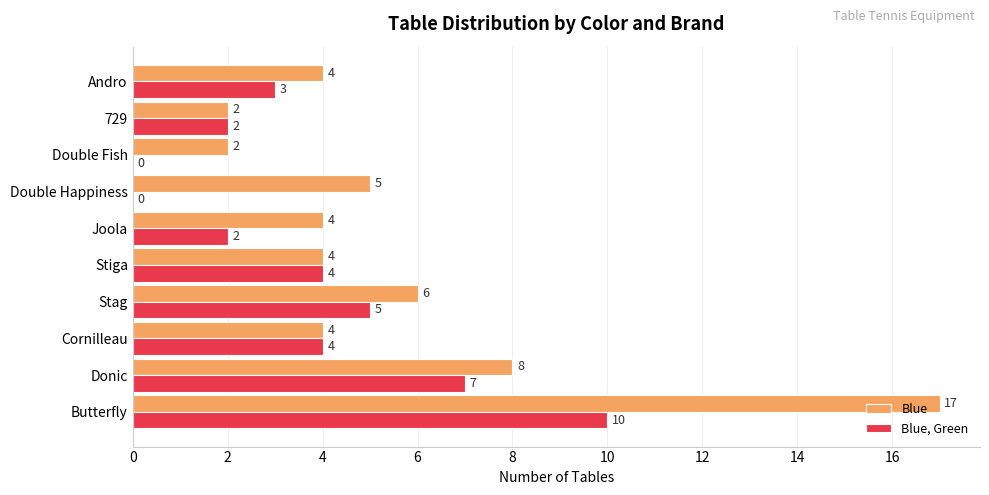

Between Joola and Double Happiness, which series saw the biggest shift?

Blue, Green